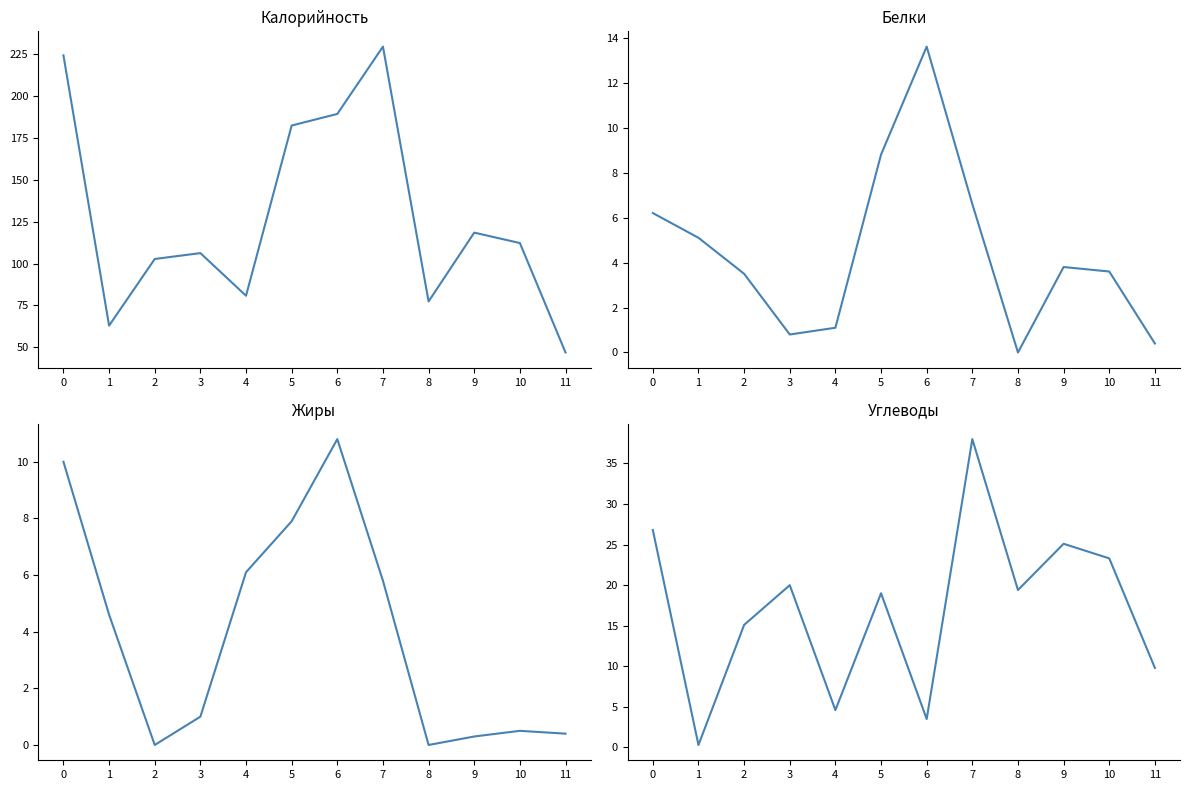

Between 10 and 9, which is larger?

9